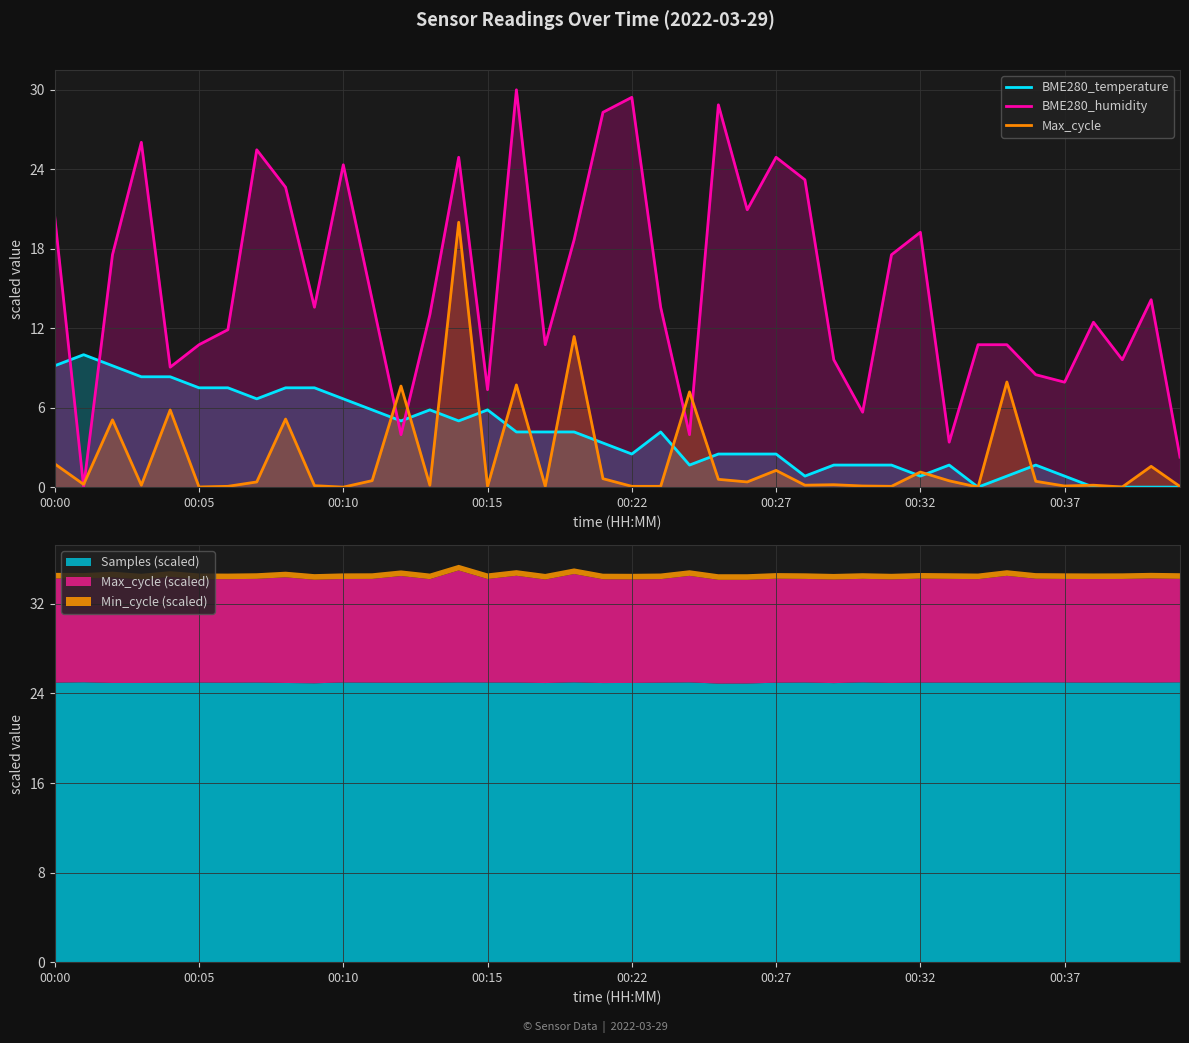

The BME280_temperature series shows 4.2 at 16. True or false?

True